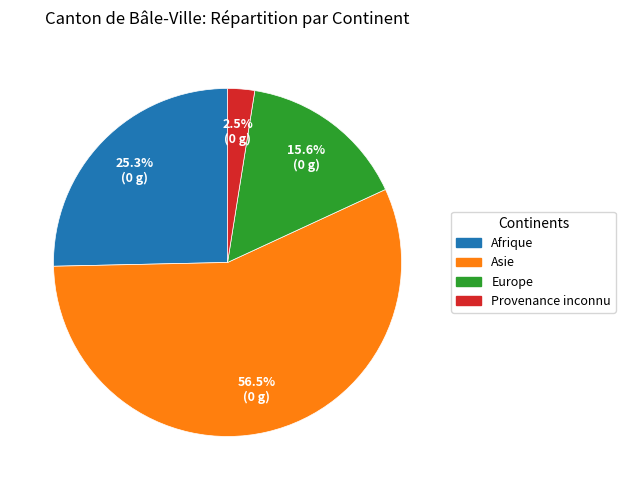

To the nearest percent, what percentage of the pie is Europe?

16%